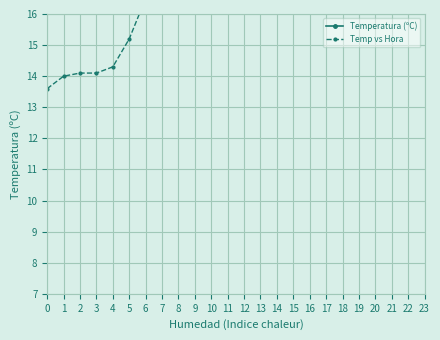

Reading left to right, list all the values displayed in this chart.

Temperatura (ºC): 13.6	14.0	14.1	14.1	14.3	15.2	16.5	17.1	18.1	19.2	20.5	21.4	22.1	22.1	22.5	22.5	22.2	21.8	21.3	21.1	20.2	18.5	18.0
Temp vs Hora: 13.6	14.0	14.1	14.1	14.3	15.2	16.5	17.1	18.1	19.2	20.5	21.4	22.1	22.1	22.5	22.5	22.2	21.8	21.3	21.1	20.2	18.5	18.0